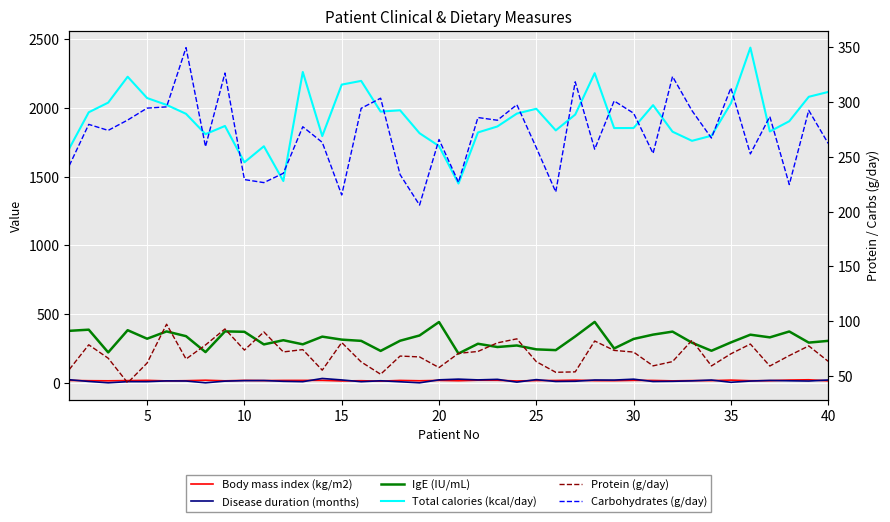

Does the chart display data point markers on the line(s)?

No